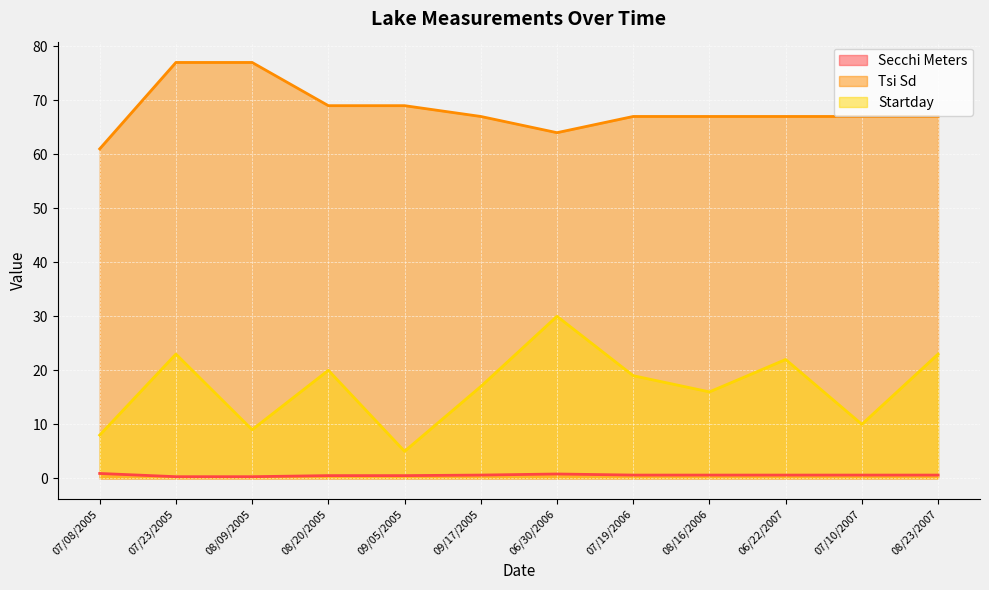

At 08/23/2007, list the series in order from smallest to largest.

Secchi Meters, Startday, Tsi Sd